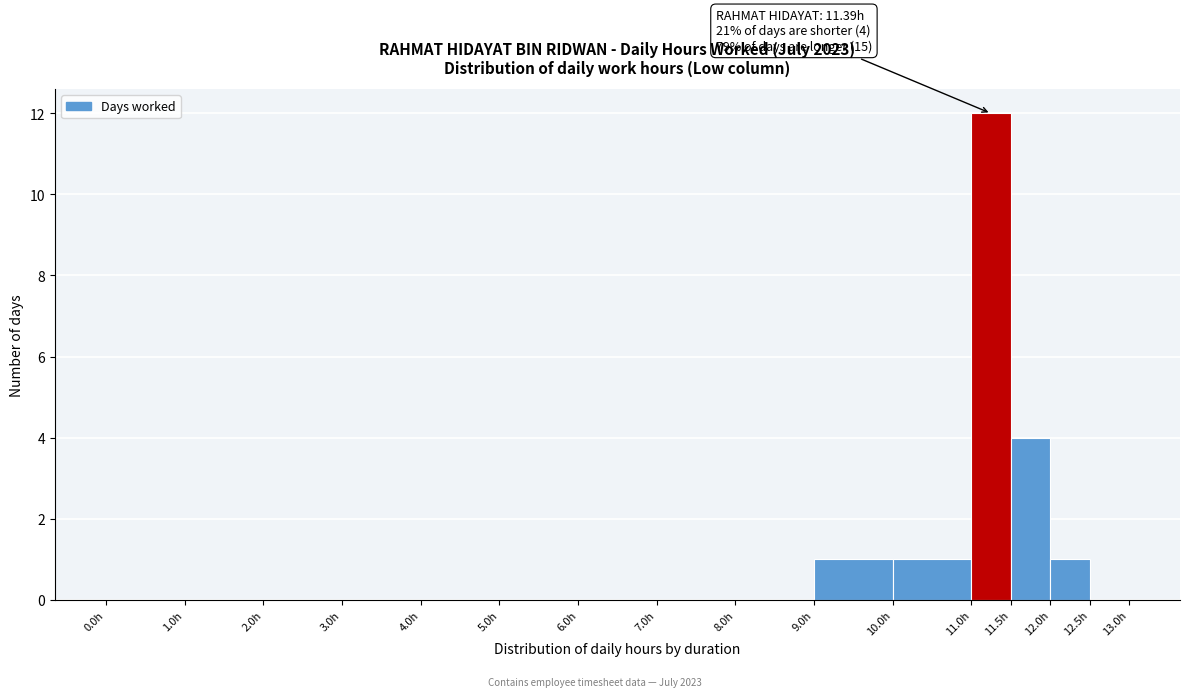

Over which range of the x-axis is the bar tallest?

11.0 to 11.5